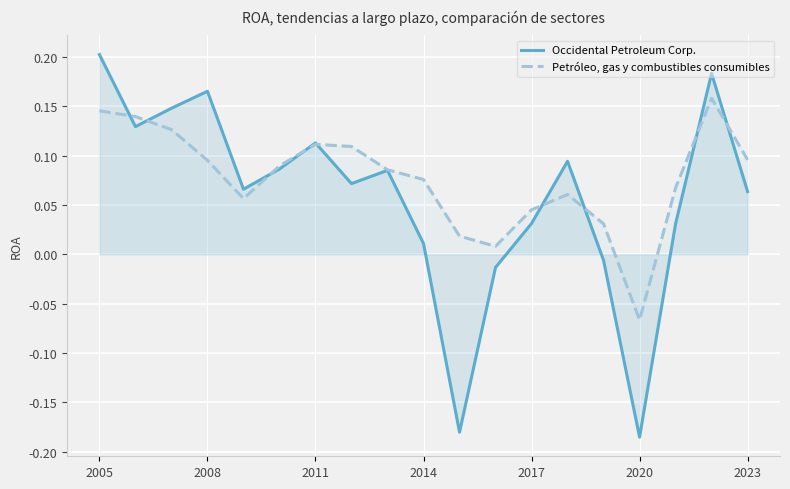

Where does the Petróleo, gas y combustibles consumibles series first go above 0?

2005